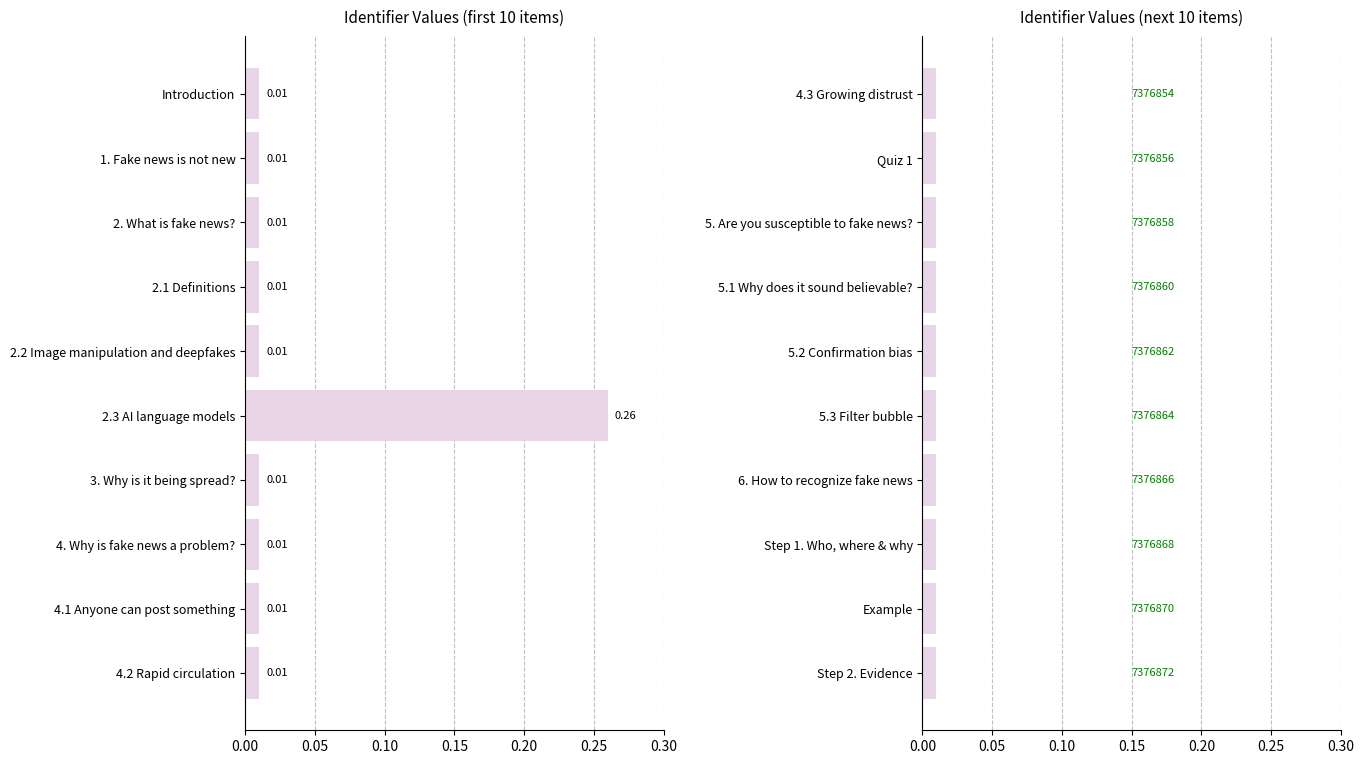

What position from the left is 5.2 Confirmation bias?

5